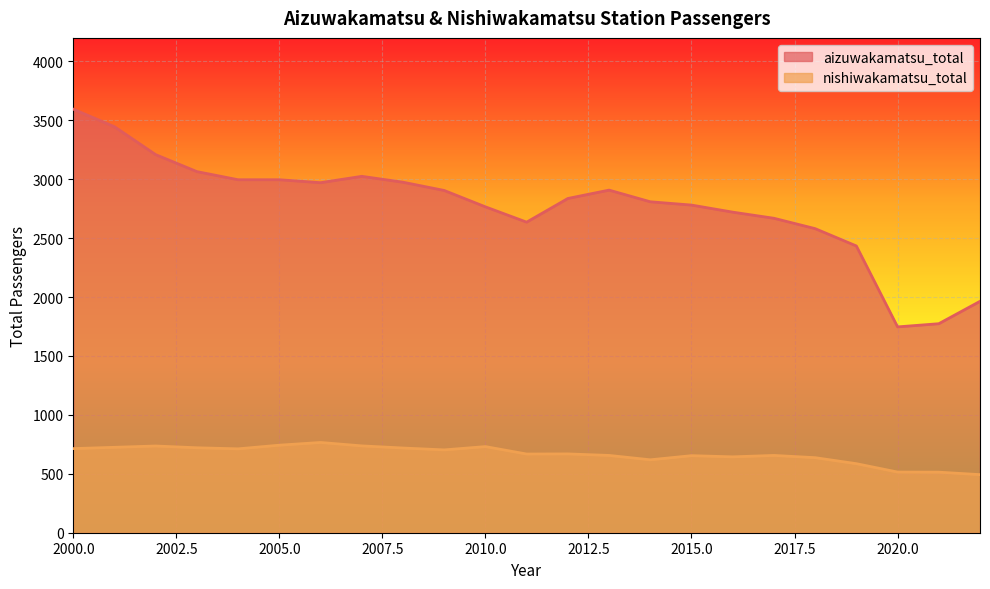

What is the difference between the nishiwakamatsu_total values at 2017 and 2000?

58